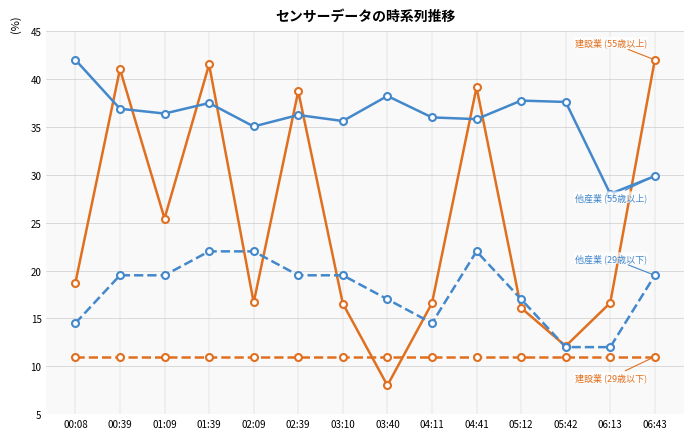

What is the label of the 4th point from the left?

01:39